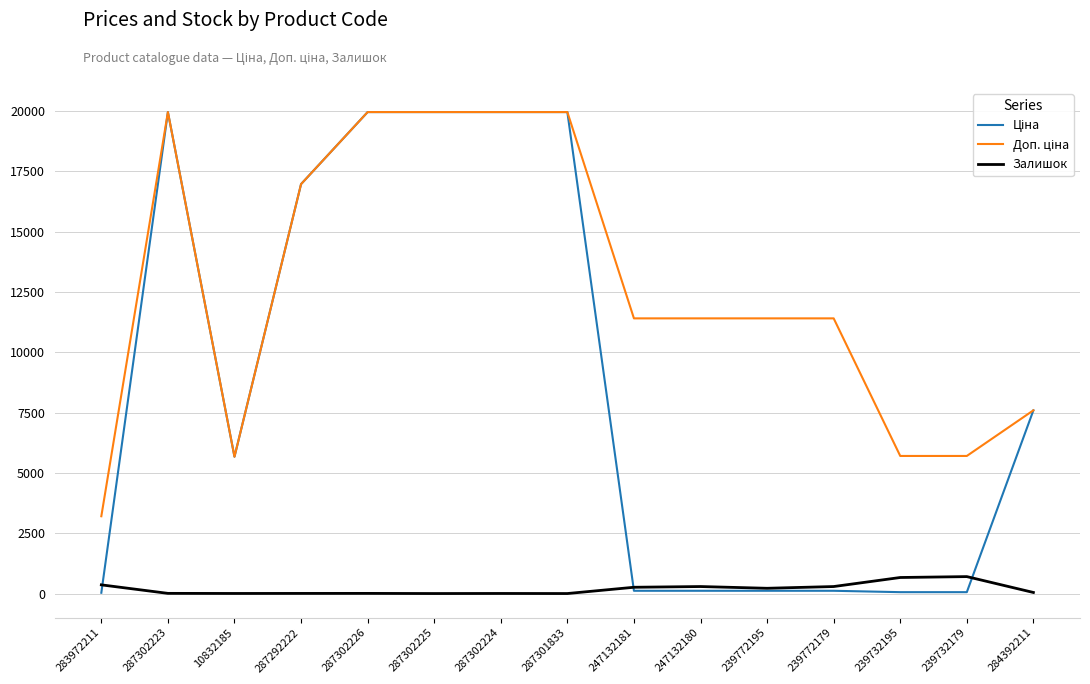

The value of Залишок at 287301833 is 0.0. True or false?

True